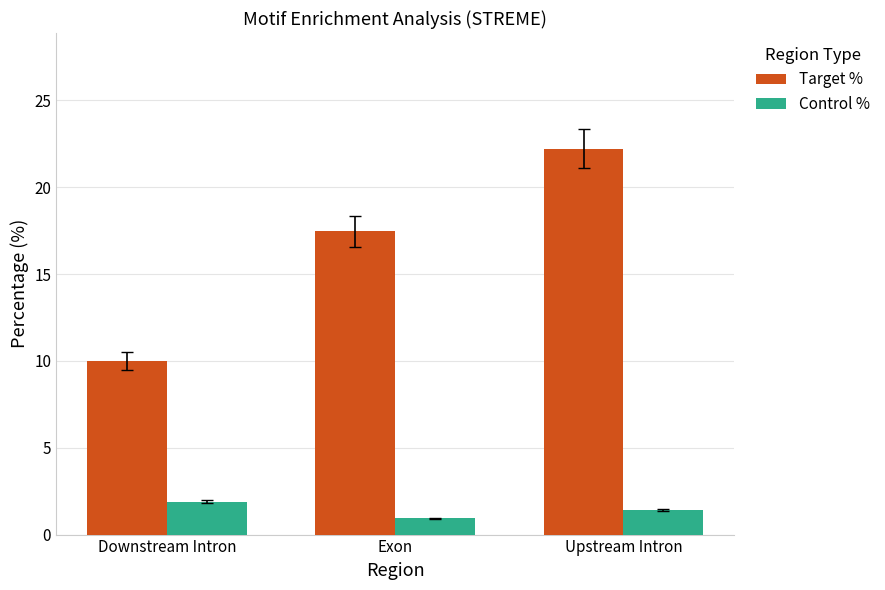

Read the Target % value at Upstream Intron.

22.2